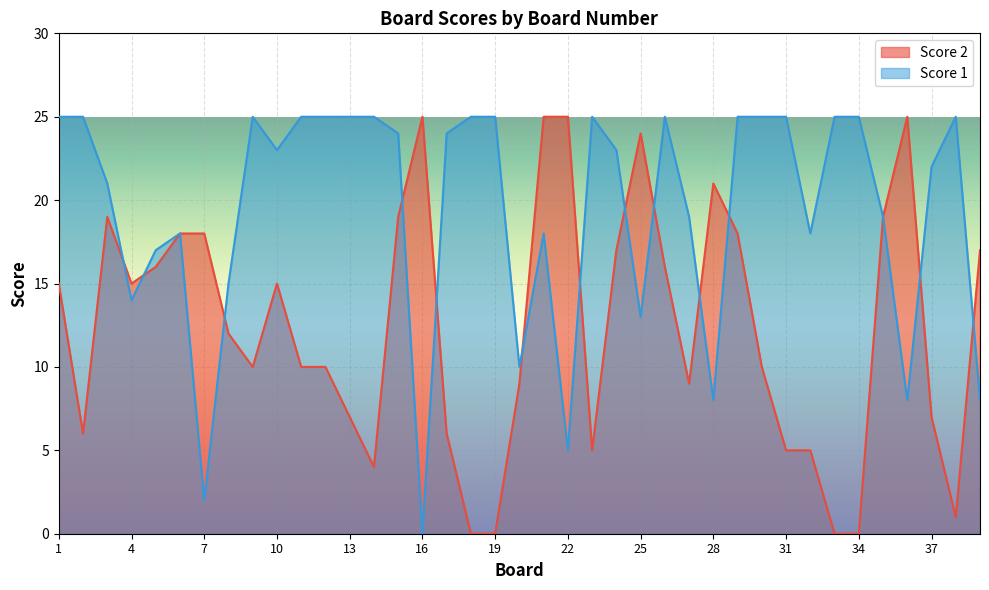

At which category is the sum across all series the highest?

15